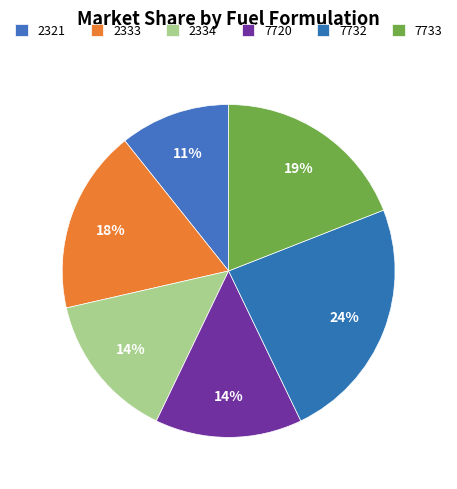

How many slices are in this pie chart?

6